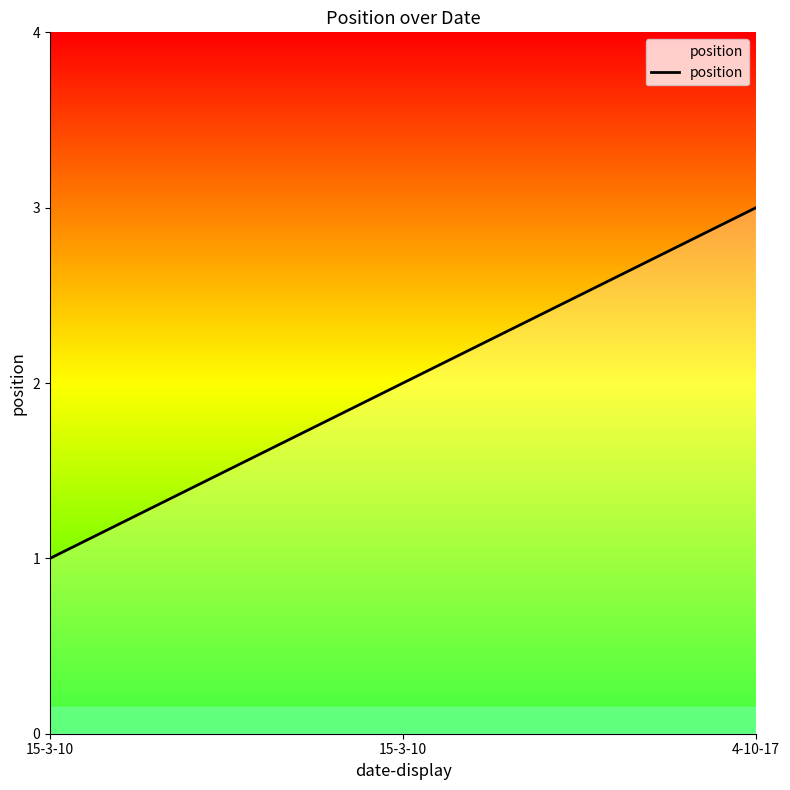

What is the difference between the maximum and minimum values?

2